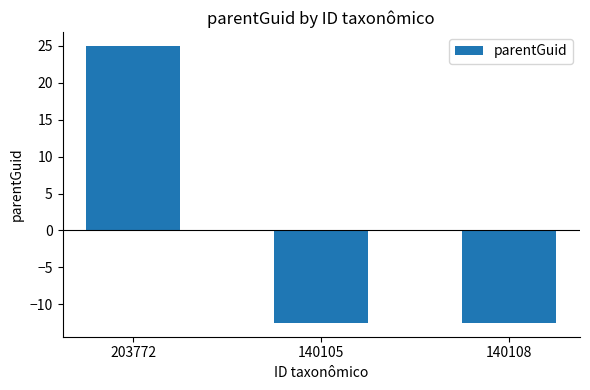

The value at 140105 is -12.5. True or false?

True